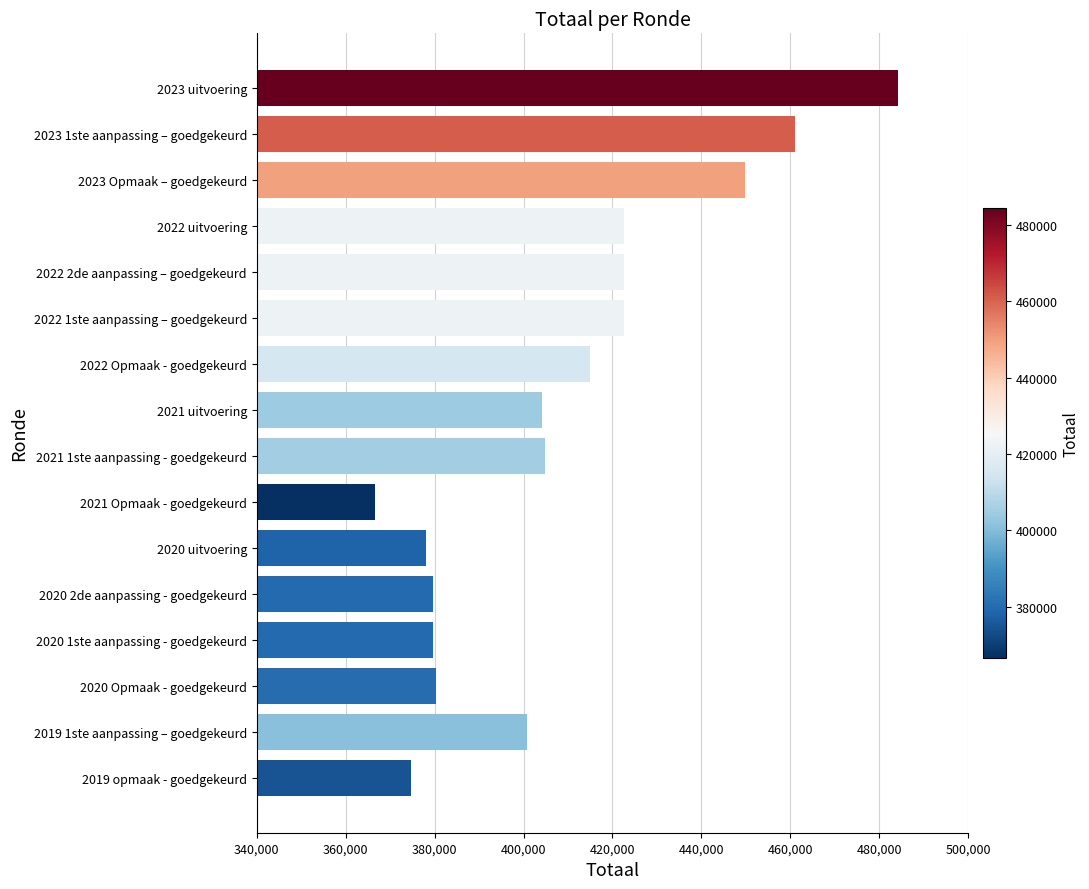

What is the minimum value shown in the chart?

366682